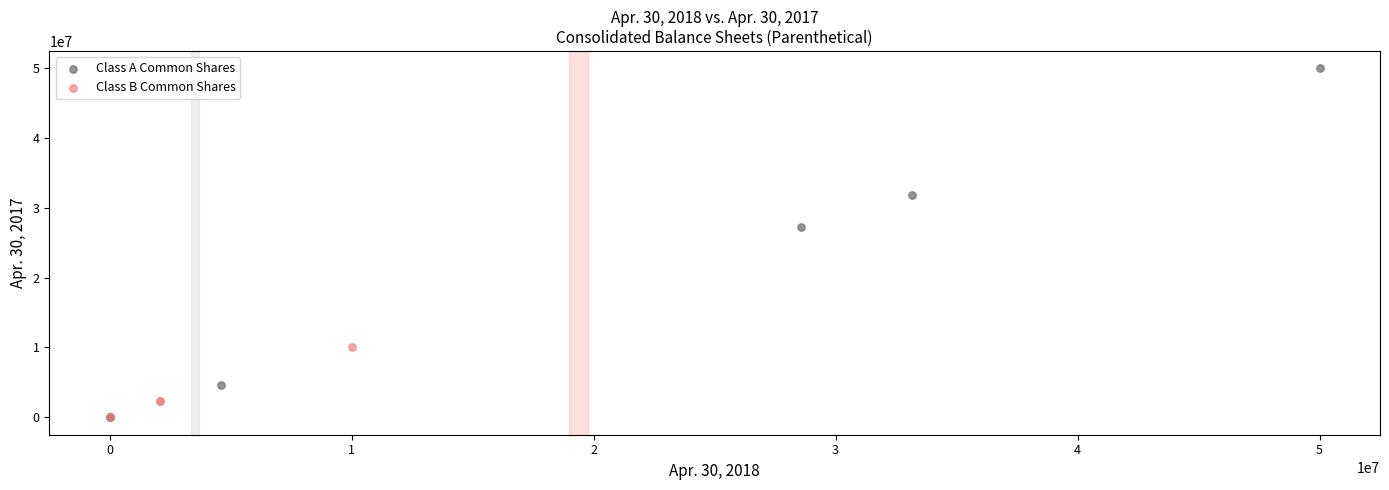

What are all the series names shown in the legend?

Class A Common Shares, Class B Common Shares